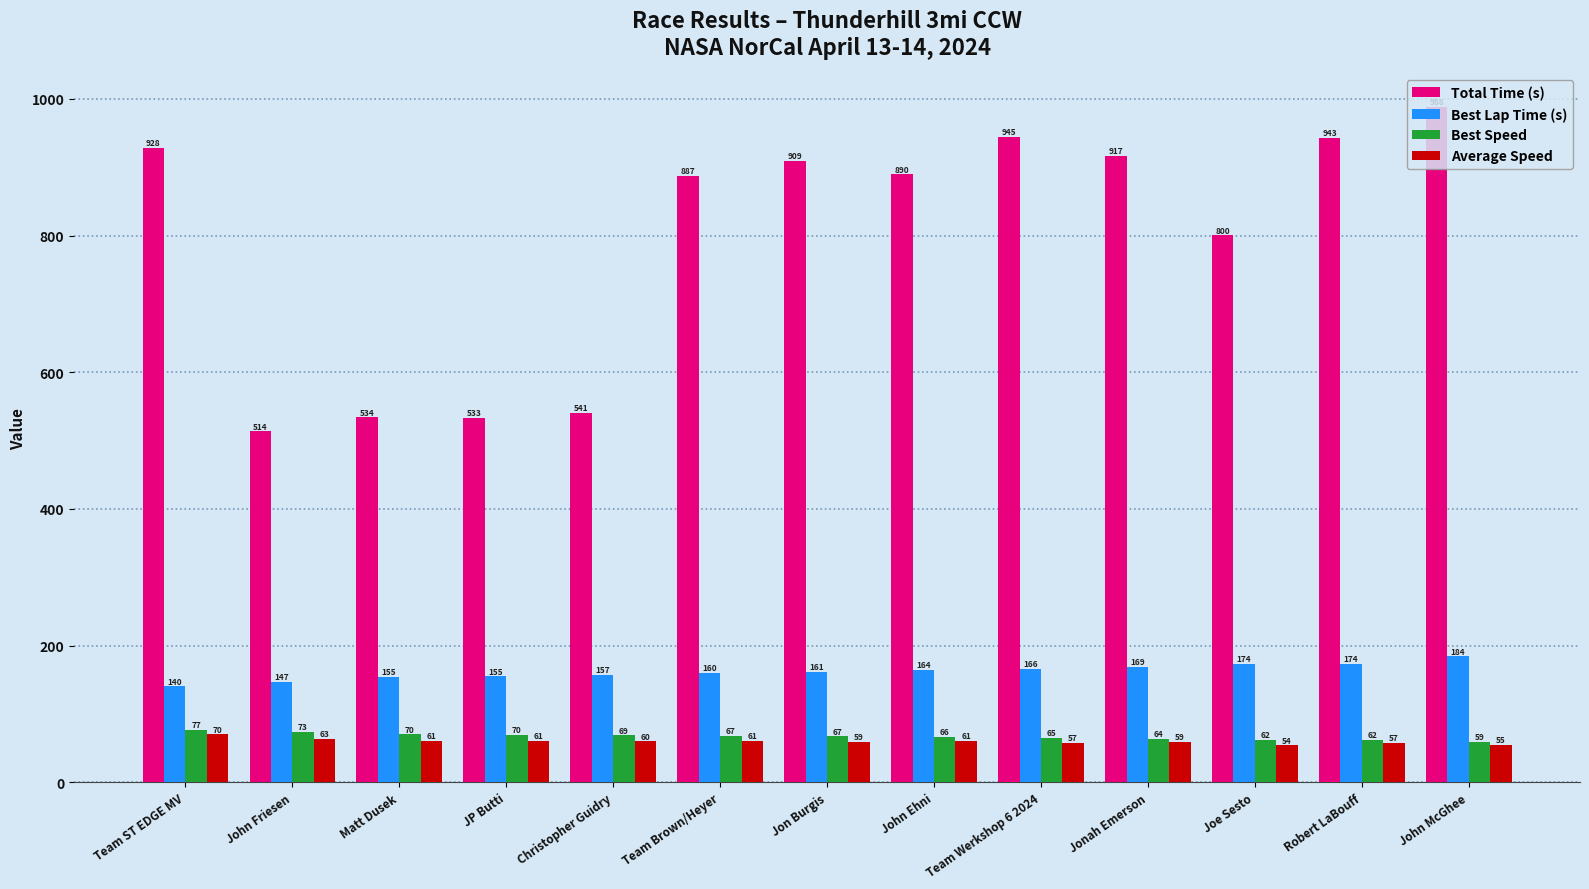

Between John Friesen and Team Brown/Heyer, which series saw the biggest shift?

Total Time (s)